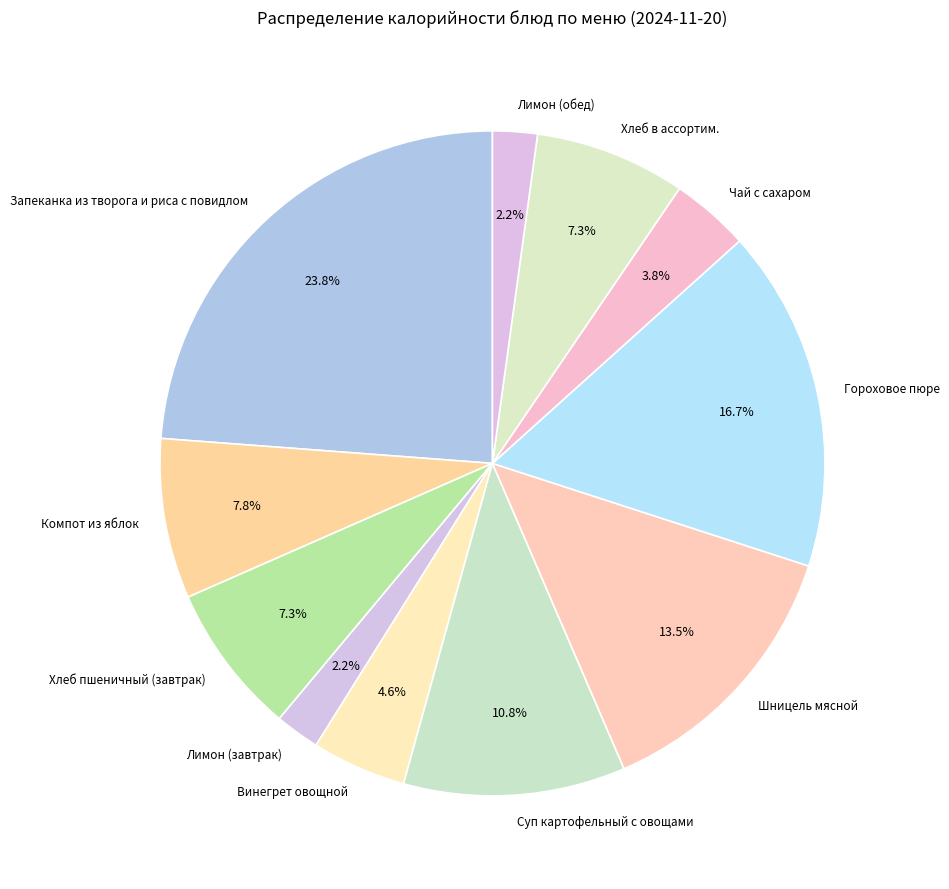

Is it true that Суп картофельный с овощами is 11% of the pie?

True